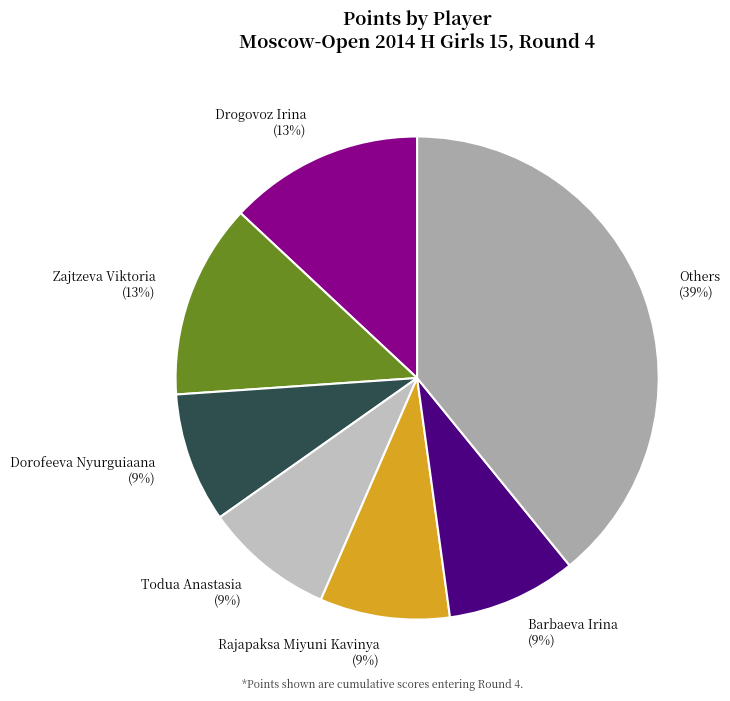

Which category has the biggest portion of the pie?

Others